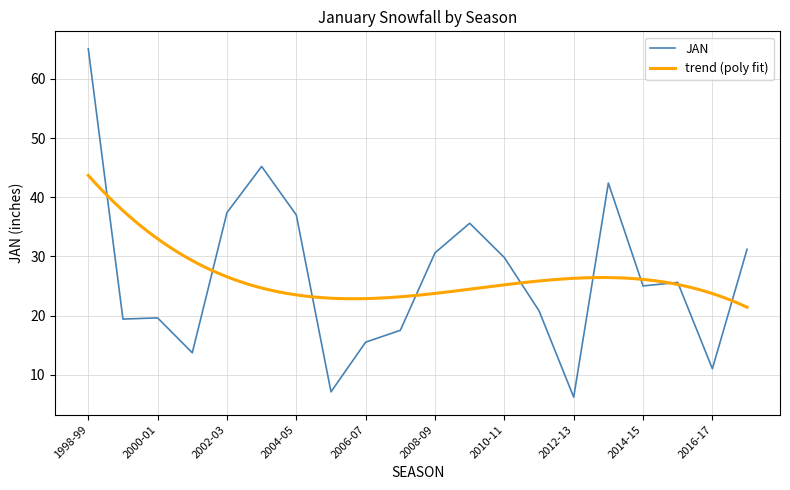

Rank the categories by value from highest to lowest.

1998-99, 2003-04, 2013-14, 2002-03, 2004-05, 2009-10, 2017-18, 2008-09, 2010-11, 2015-16, 2014-15, 2011-12, 2000-01, 1999-00, 2007-08, 2006-07, 2001-02, 2016-17, 2005-06, 2012-13